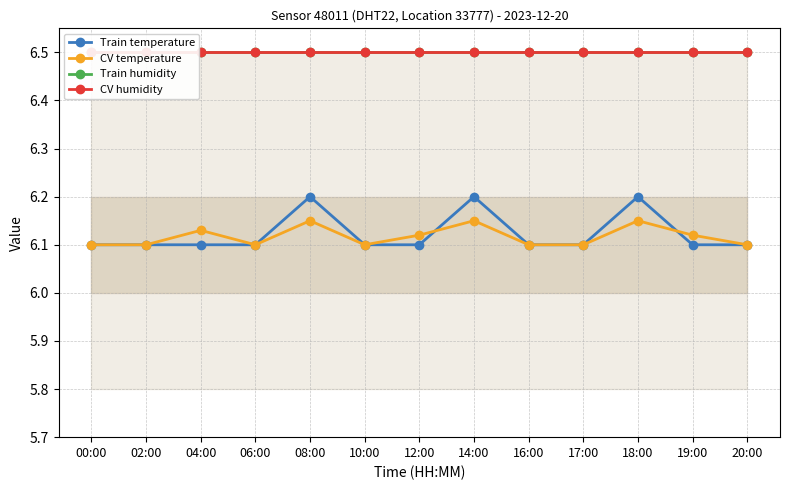

What is the total value across all series at 20:00?

25.2